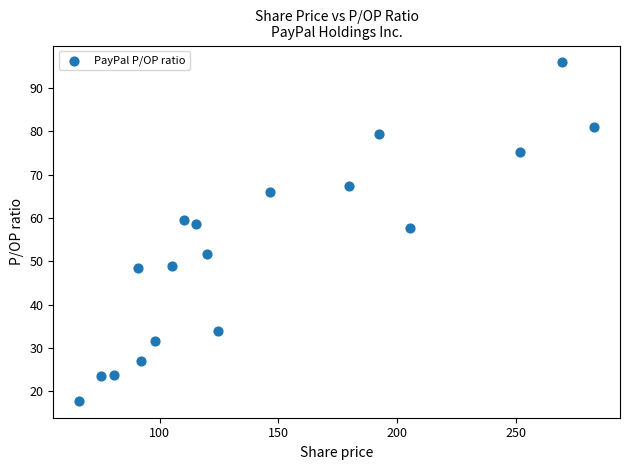

What is the range of Y values (max minus min)?

78.1